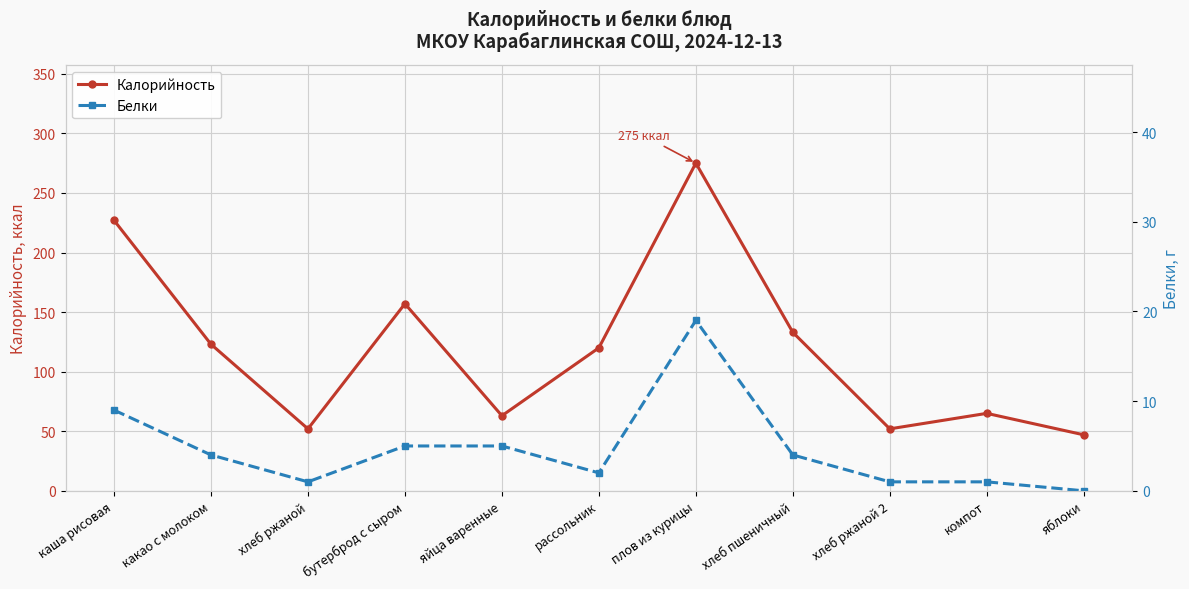

What is the label of the 9th point from the left?

хлеб ржаной 2